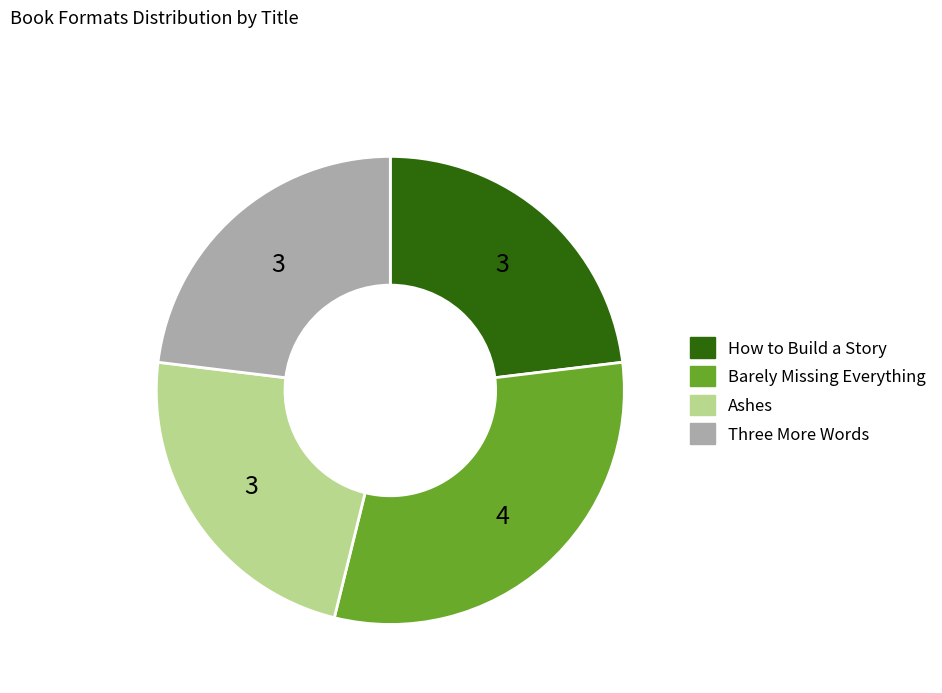

The How to Build a Story slice represents 23% of the pie. True or false?

True